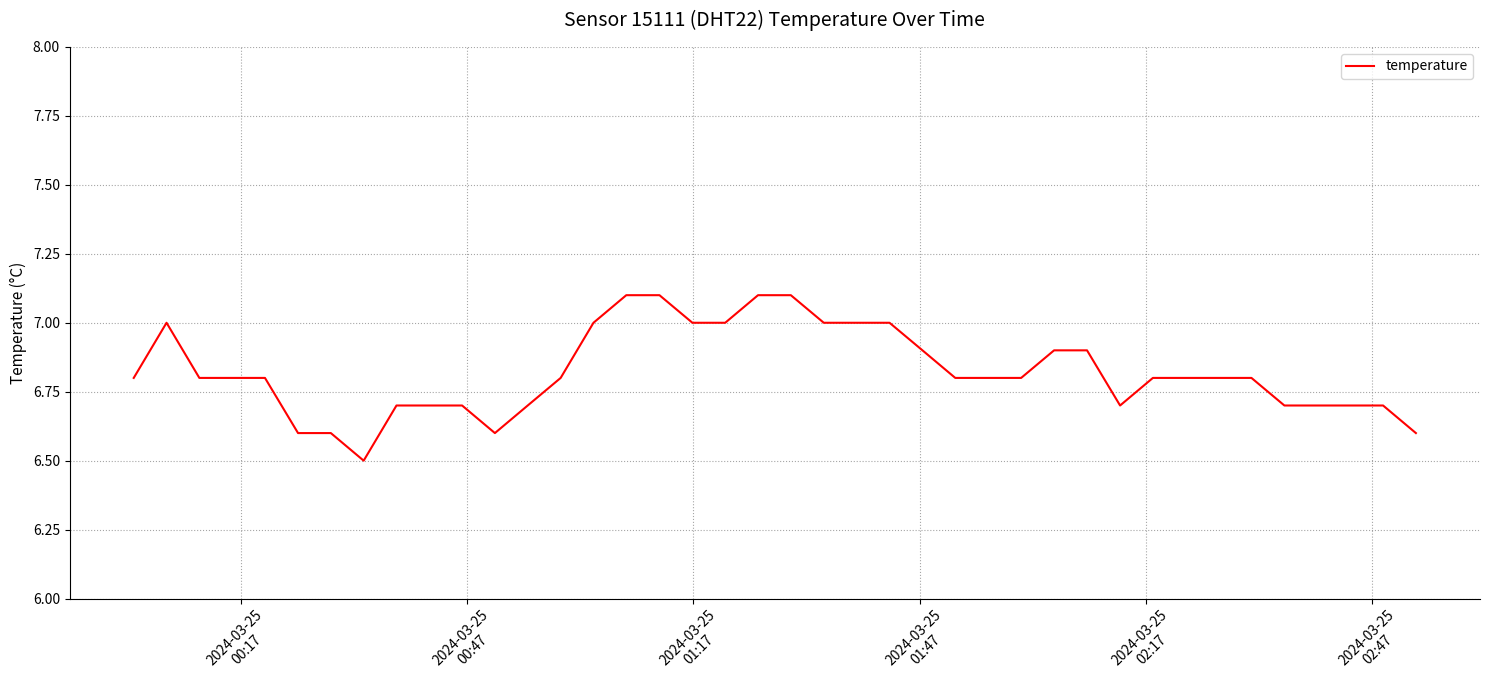

Reading right to left, list all the values displayed in this chart.

6.6	6.7	6.7	6.7	6.7	6.8	6.8	6.8	6.8	6.7	6.9	6.9	6.8	6.8	6.8	6.9	7.0	7.0	7.0	7.1	7.1	7.0	7.0	7.1	7.1	7.0	6.8	6.7	6.6	6.7	6.7	6.7	6.5	6.6	6.6	6.8	6.8	6.8	7.0	6.8